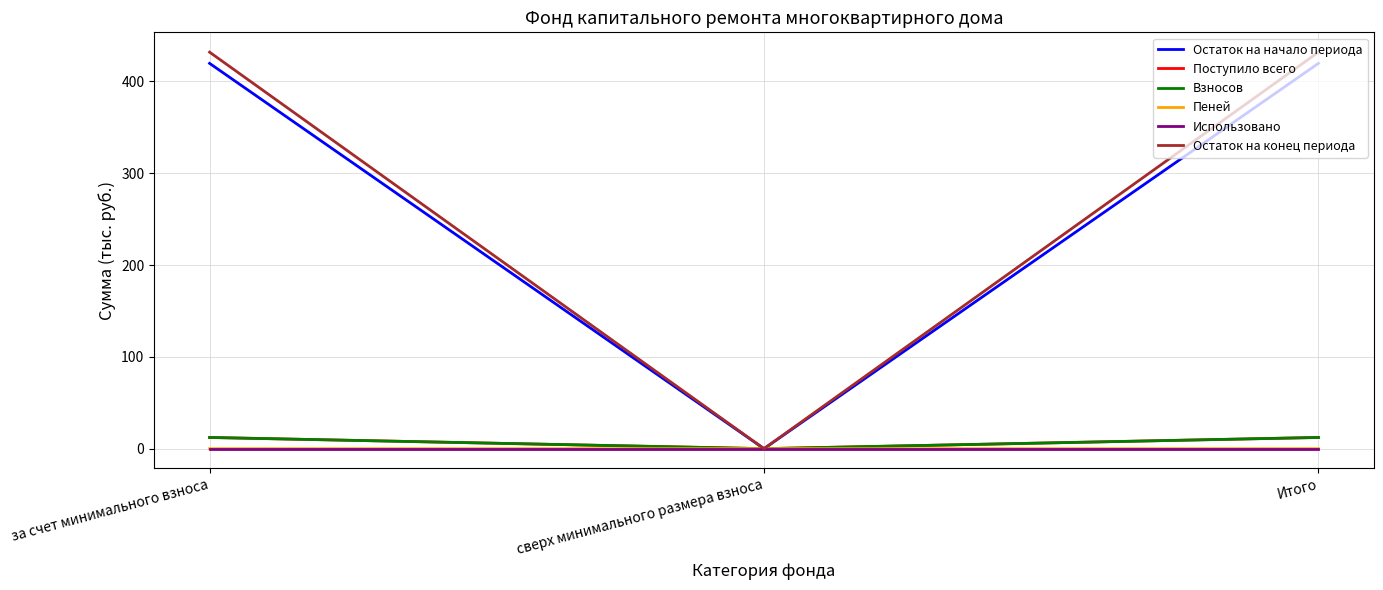

The value of Пеней at за счет минимального взноса is 0.0. True or false?

True